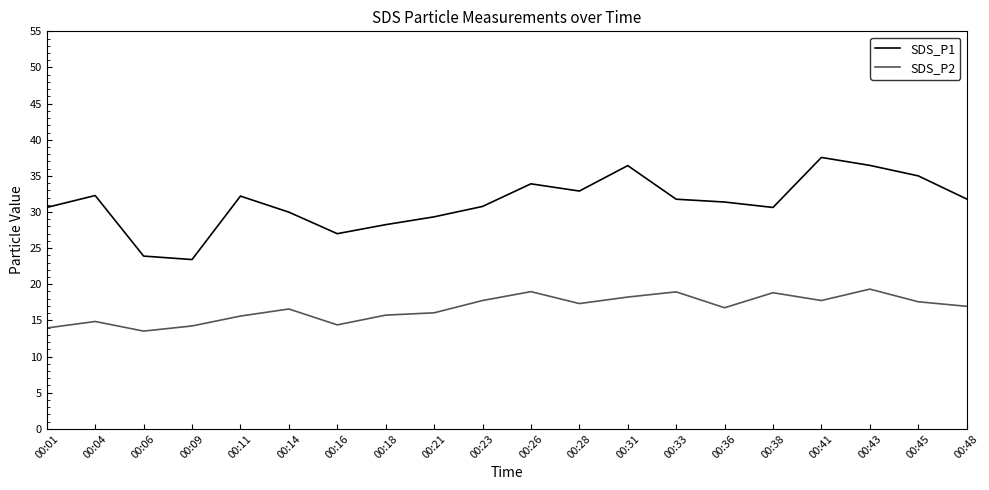

Is it true that SDS_P1 equals 32.9 at 00:28?

True